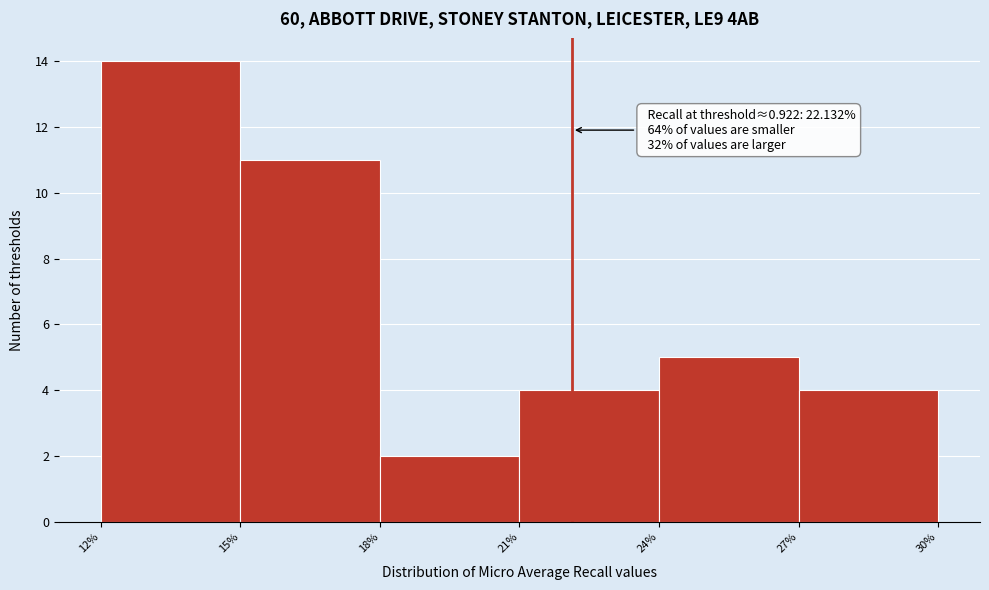

Over which range of the x-axis is the bar tallest?

12% to 15%